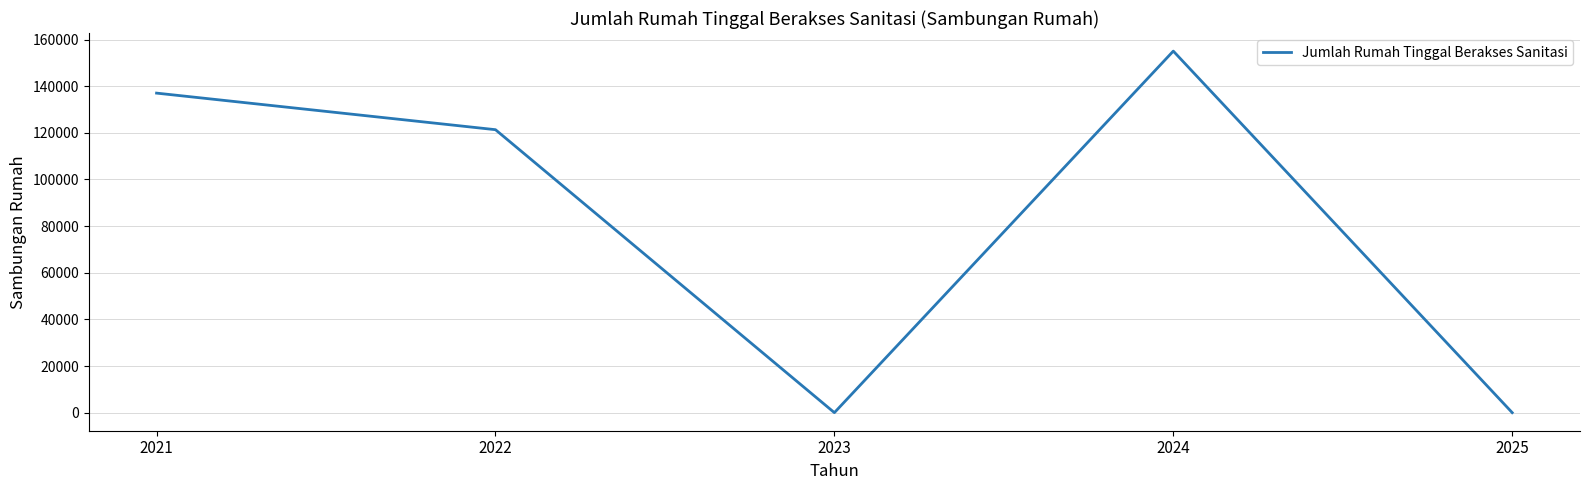

What value does the data have at 2021?

137021